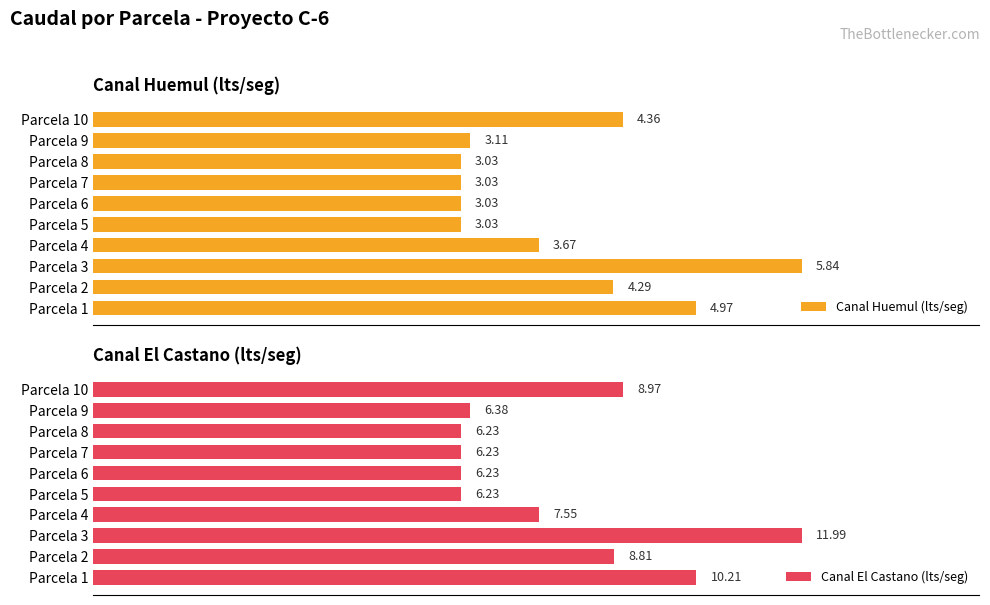

Which series has the largest range (max minus min)?

Canal El Castano (lts/seg)